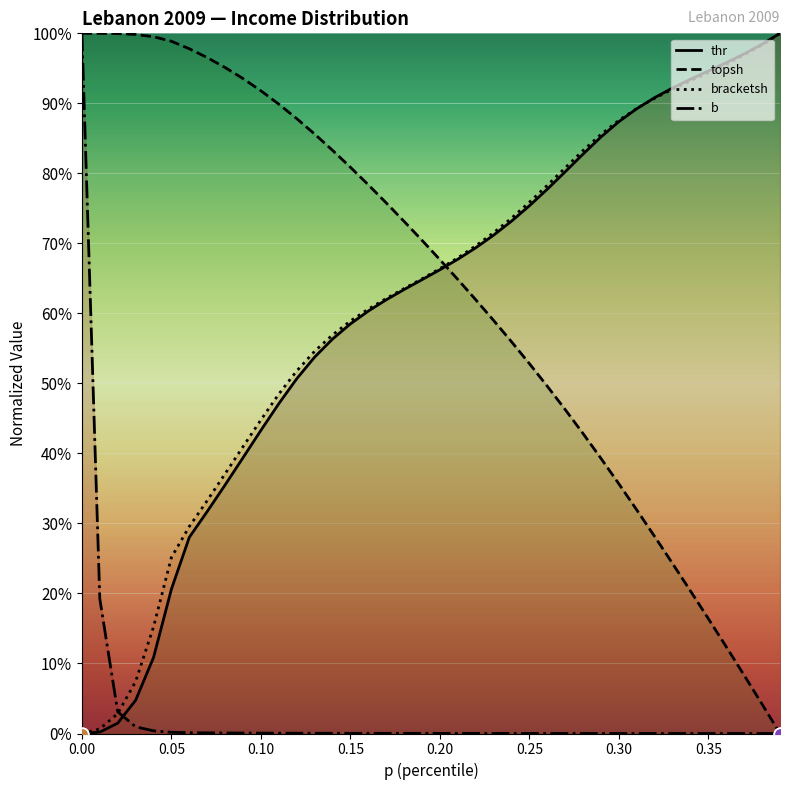

Is the value of thr at 0.33 greater than the value of topsh at 0.38?

Yes